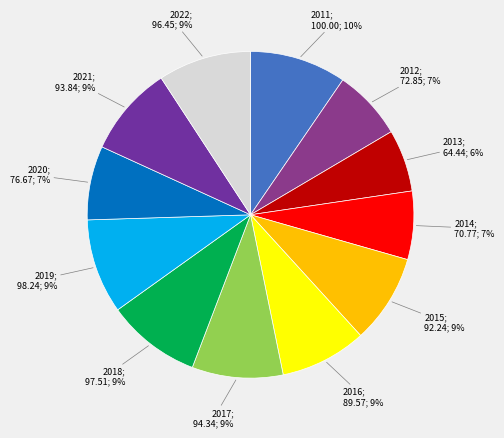

How many segments does this pie chart have?

12